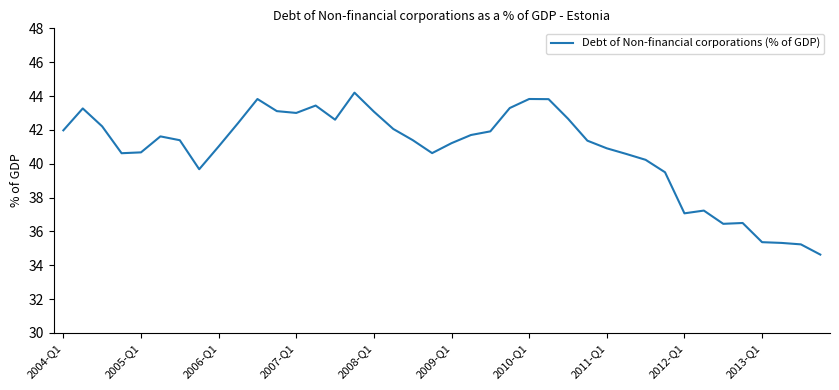

What is the smallest value displayed?

34.6